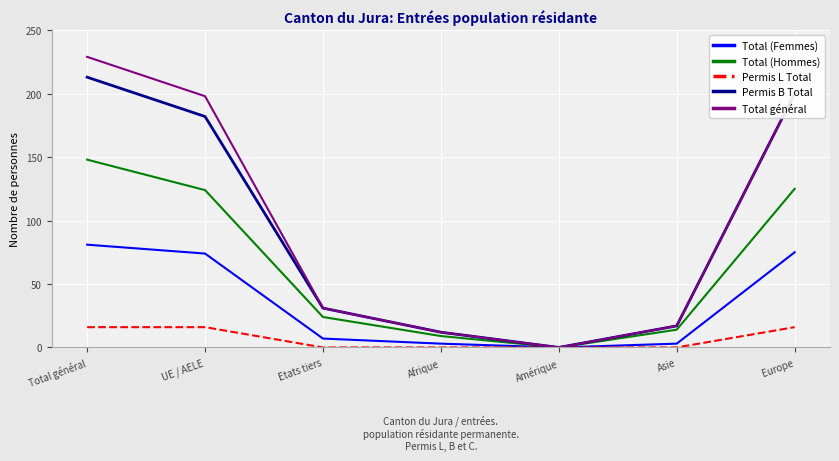

What value does the Total général series have at Asie?

17